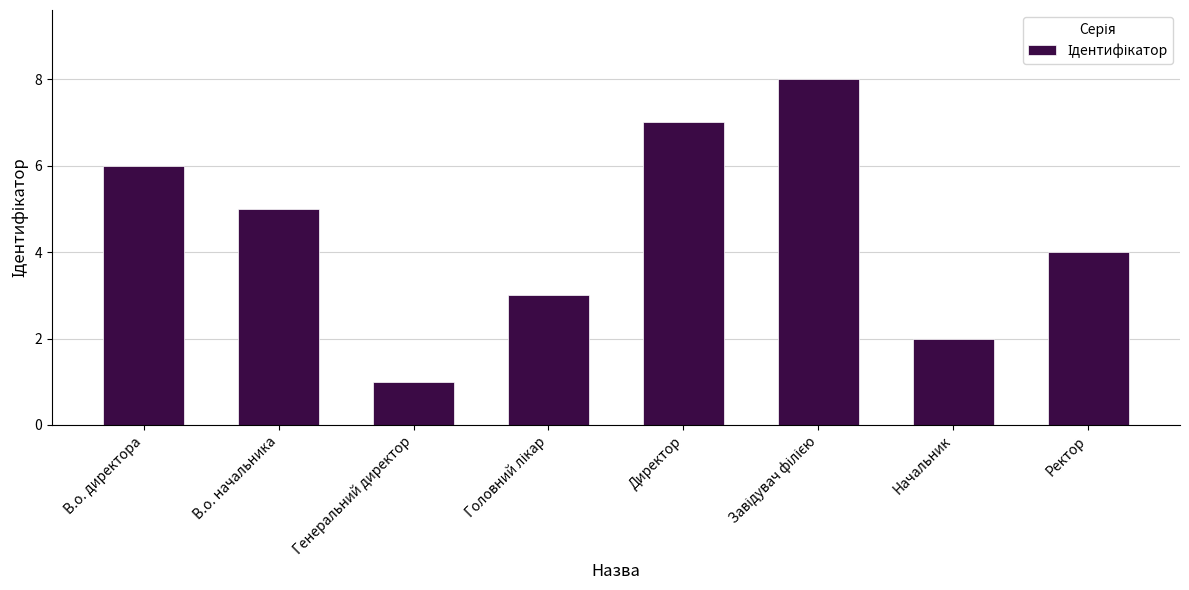

Which category has the lowest value across all series?

Генеральний директор